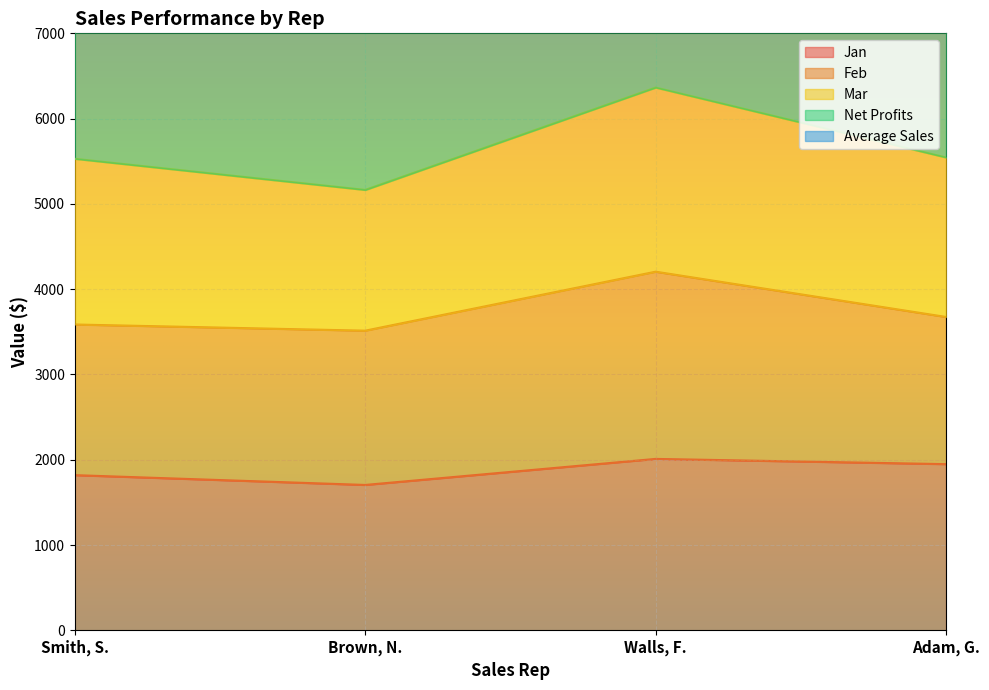

What is the difference between the highest and lowest values at Walls, F.?

9068.6